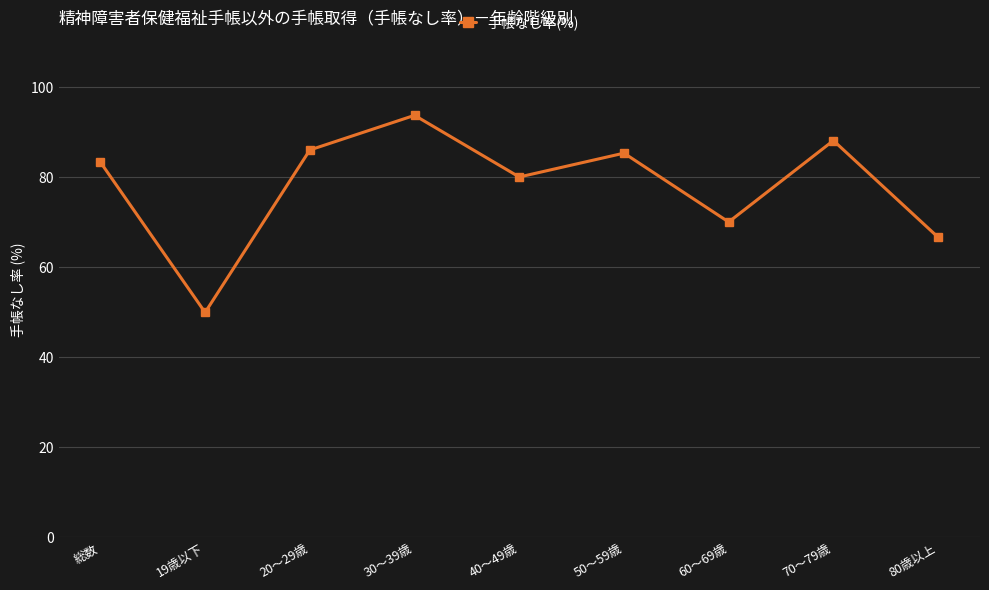

What is the approximate value at 80歳以上?

66.7